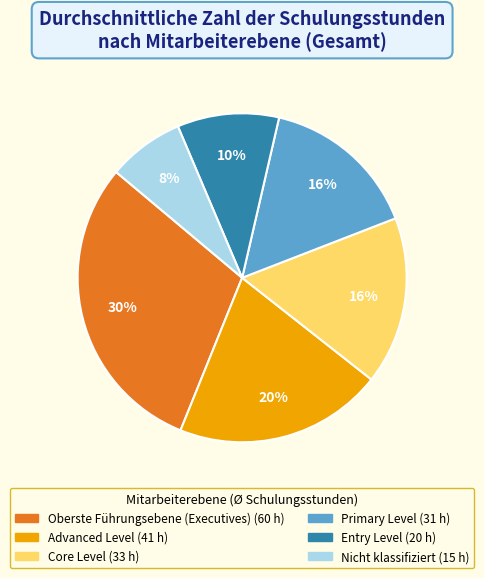

To the nearest percent, what is the average slice percentage?

17%